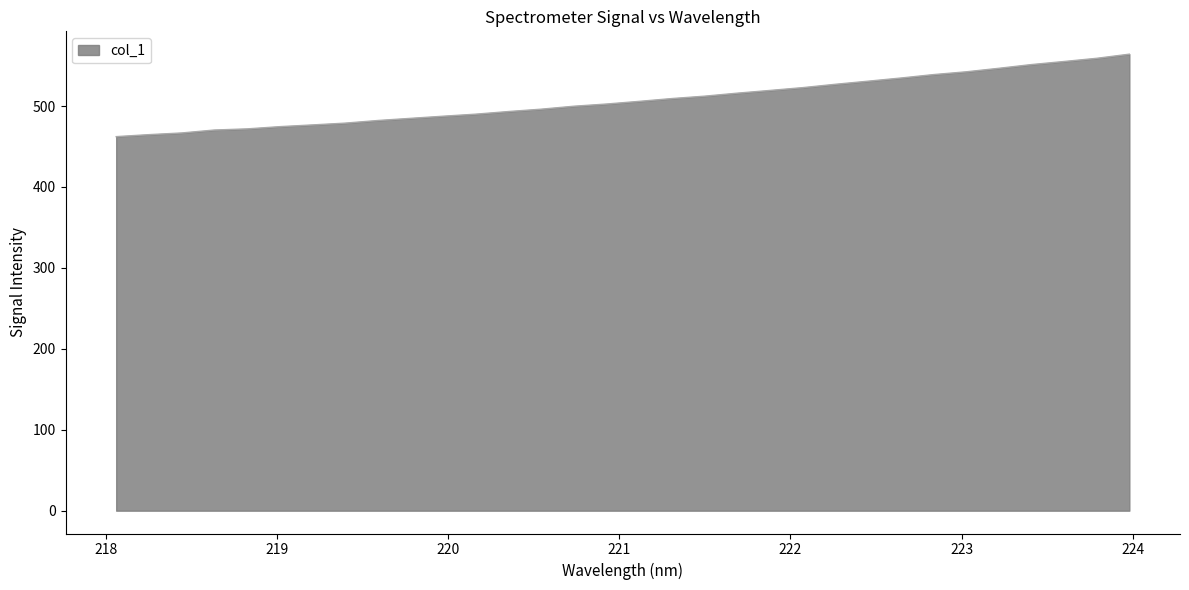

What is the difference between the maximum and minimum values?

101.9